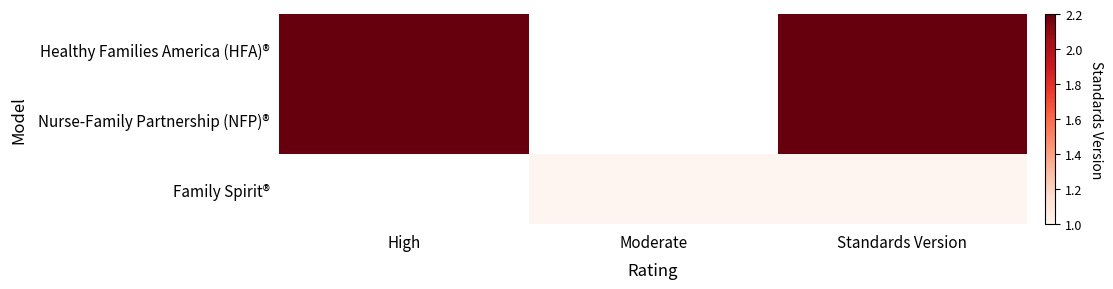

What is the difference between the highest and lowest values at Standards Version?

1.2